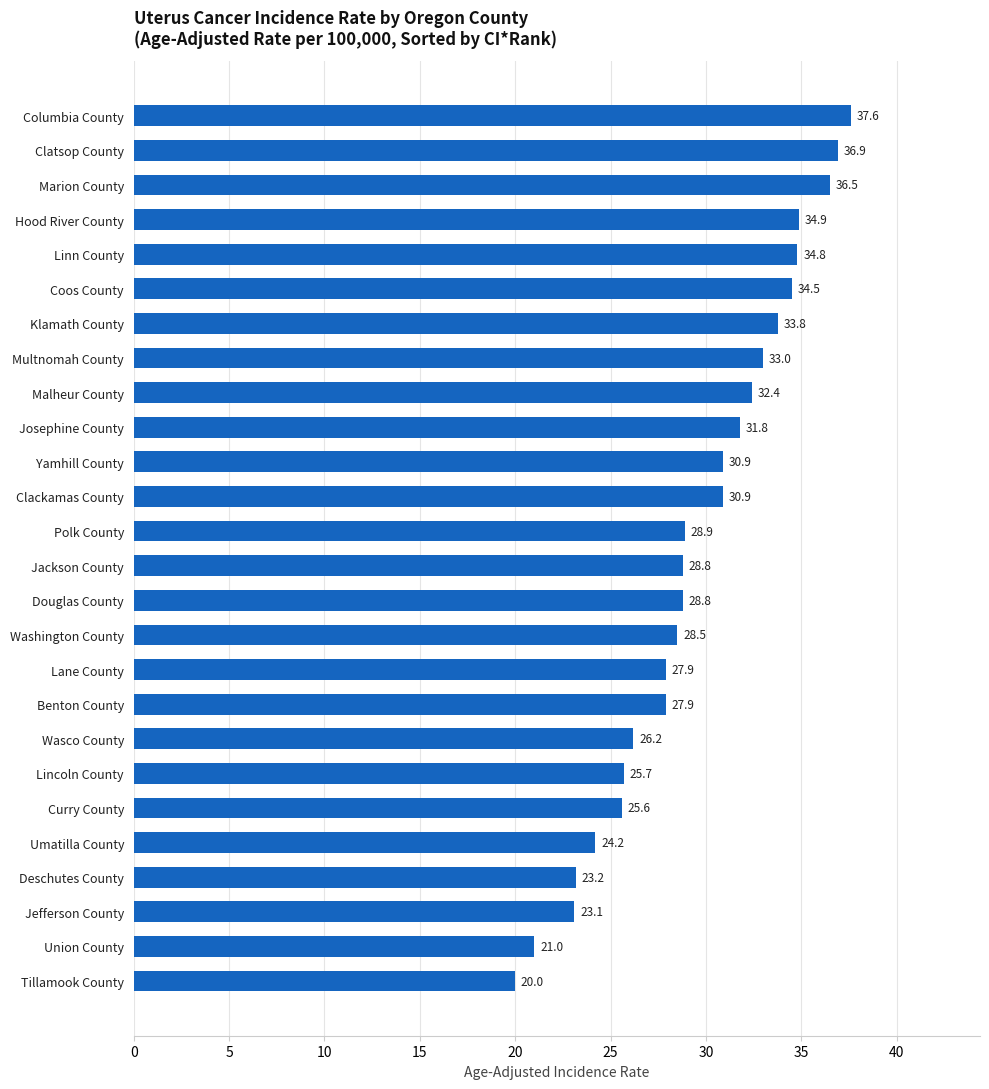

Reading top to bottom, what are all the values shown in this chart?

Columbia County=37.6	Clatsop County=36.9	Marion County=36.5	Hood River County=34.9	Linn County=34.8	Coos County=34.5	Klamath County=33.8	Multnomah County=33.0	Malheur County=32.4	Josephine County=31.8	Yamhill County=30.9	Clackamas County=30.9	Polk County=28.9	Jackson County=28.8	Douglas County=28.8	Washington County=28.5	Lane County=27.9	Benton County=27.9	Wasco County=26.2	Lincoln County=25.7	Curry County=25.6	Umatilla County=24.2	Deschutes County=23.2	Jefferson County=23.1	Union County=21.0	Tillamook County=20.0